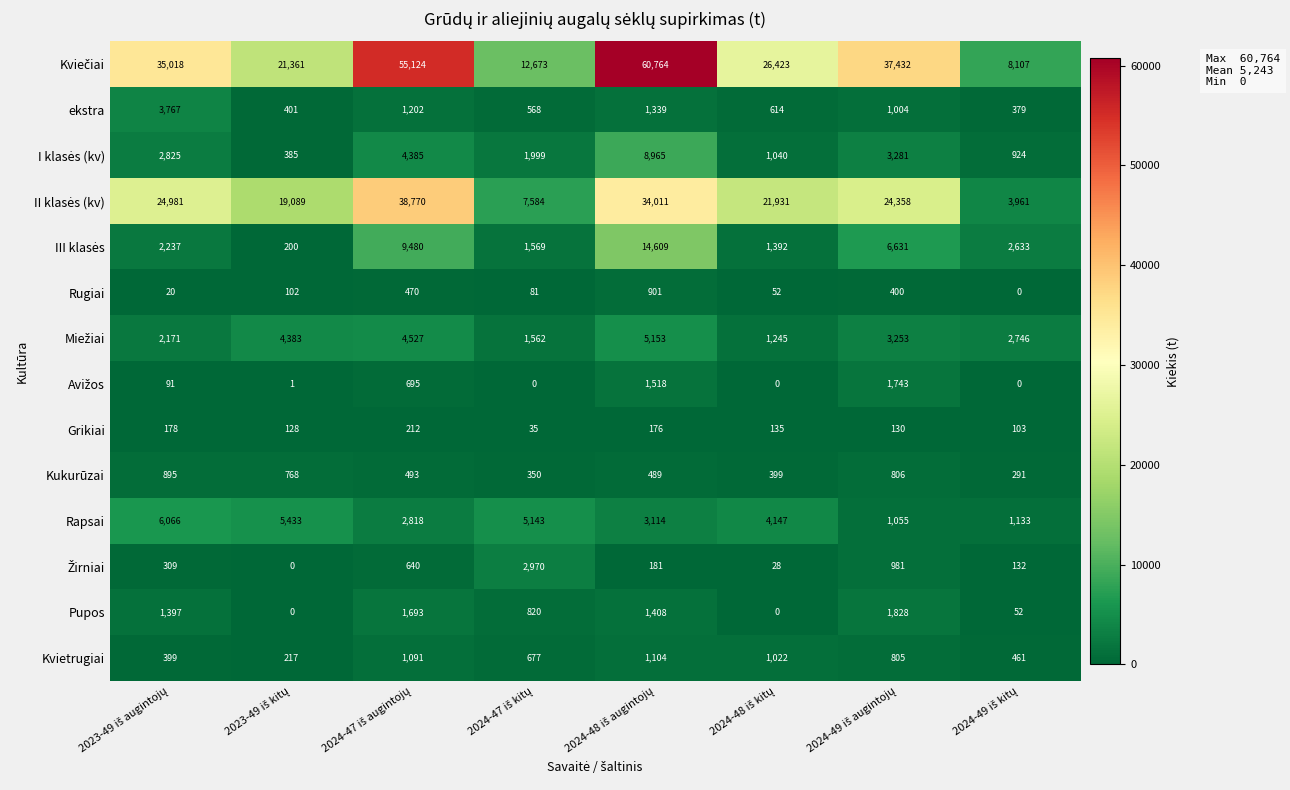

What is the difference between the second highest and second lowest values in the Rapsai series?

4300